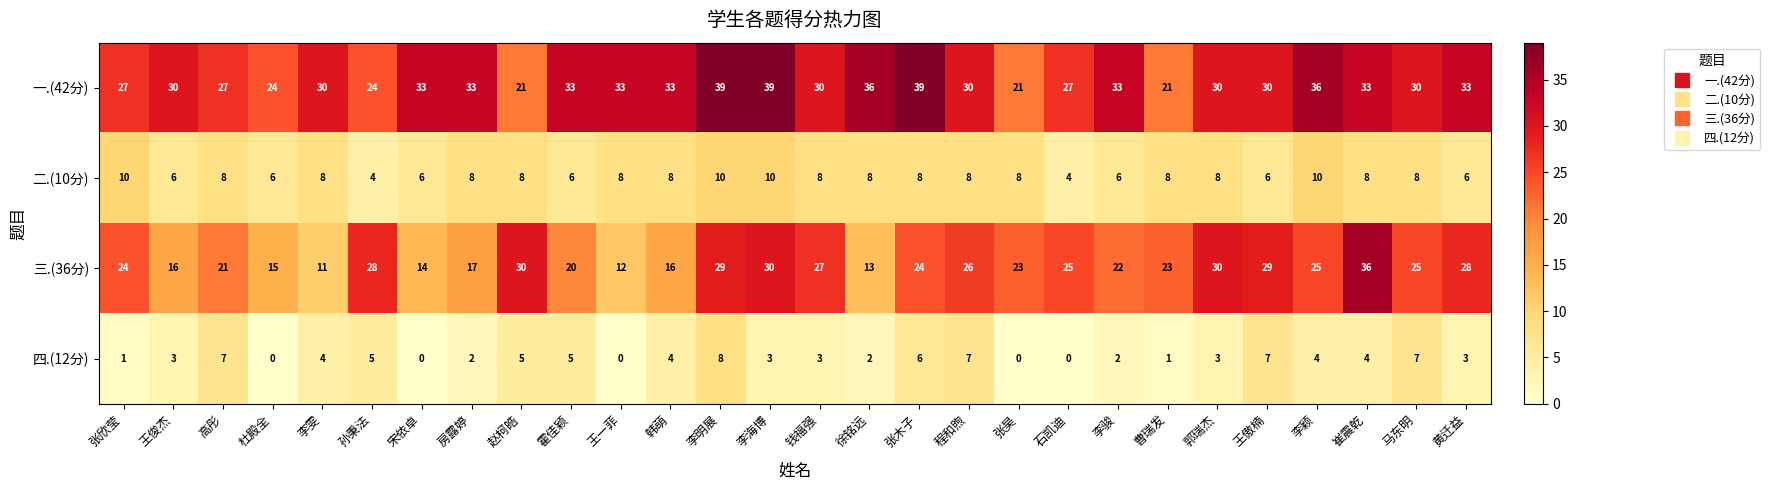

Read the 三.(36分) value at 李雯, to the nearest 10.

10